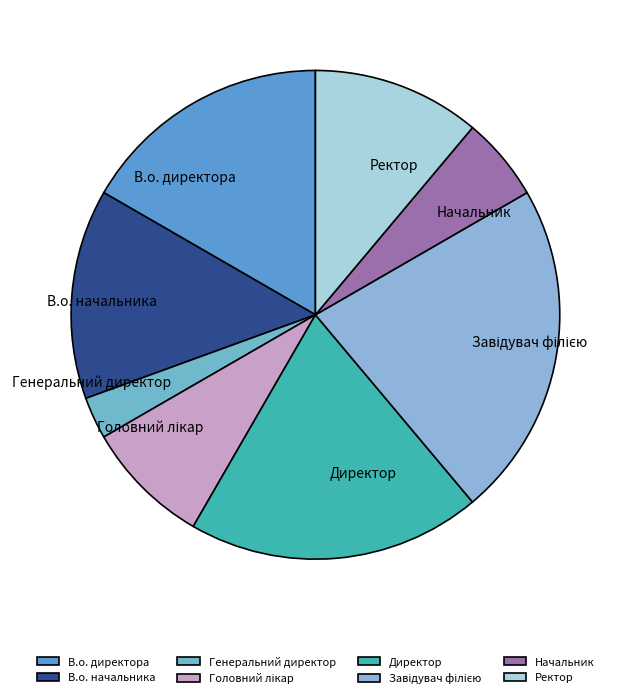

Is it true that Директор is 13% of the pie?

False